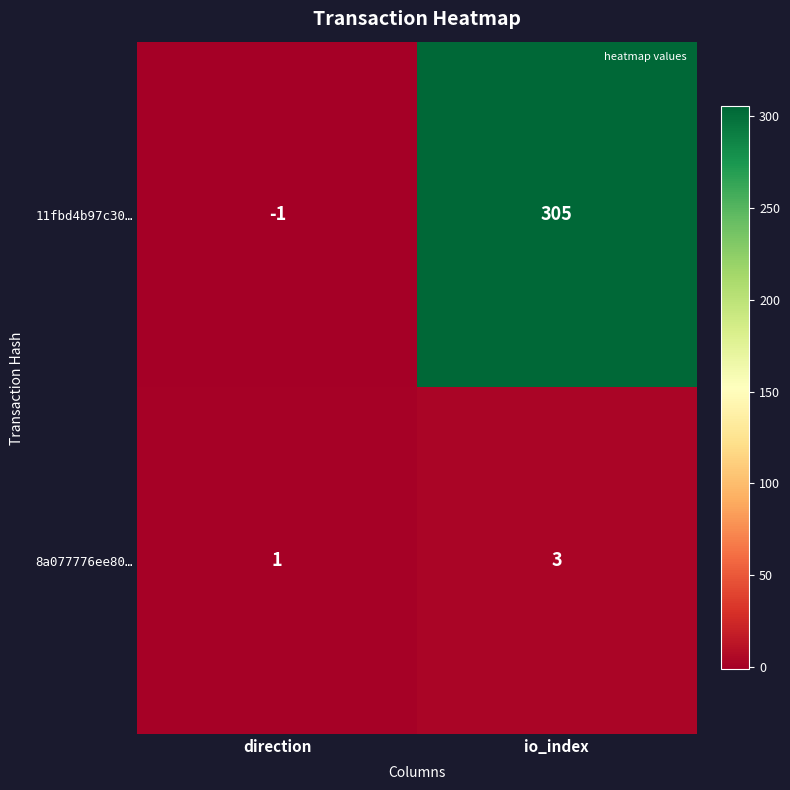

What is the maximum value for 11fbd4b97c30…?

305